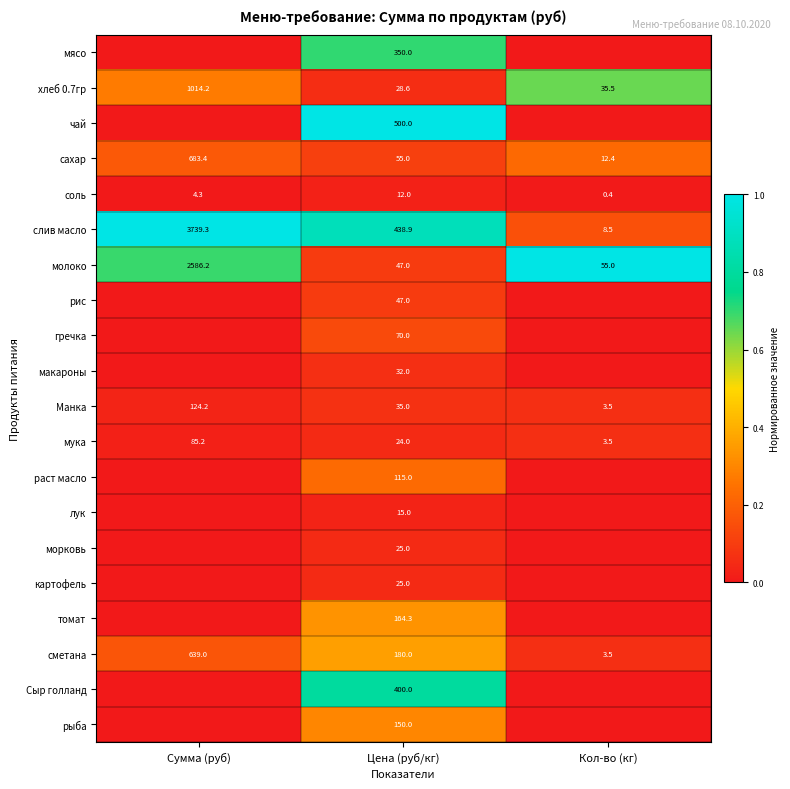

What is the difference between the highest and lowest values at Цена (руб/кг)?

488.0